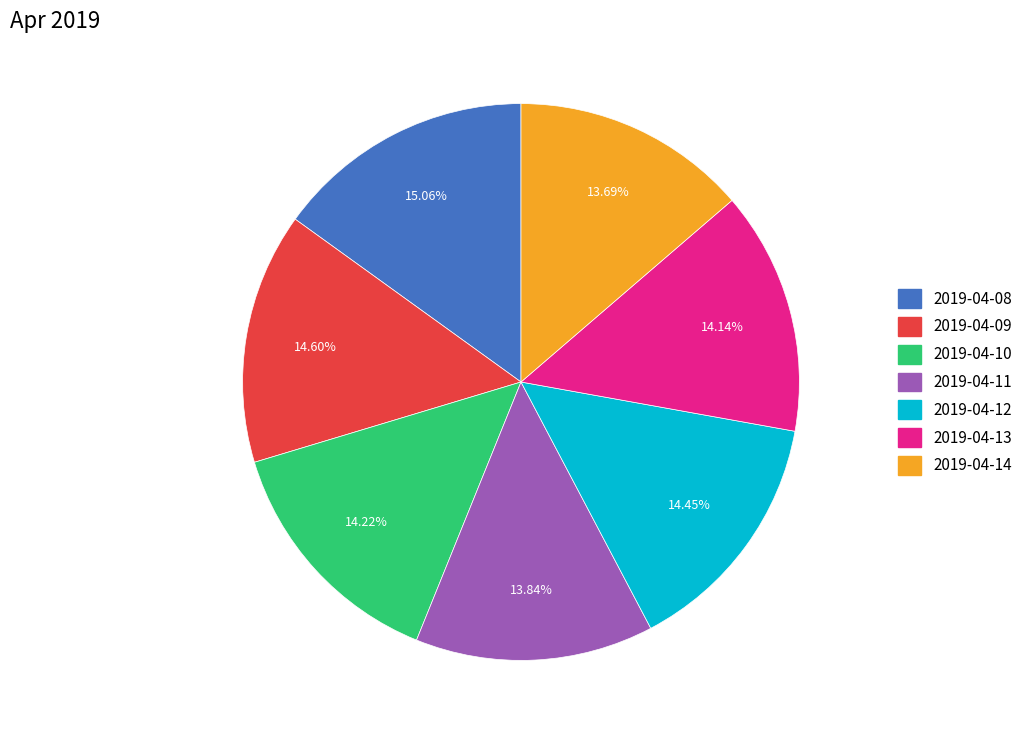

Is the sum of 2019-04-11 and 2019-04-14 greater than half?

No